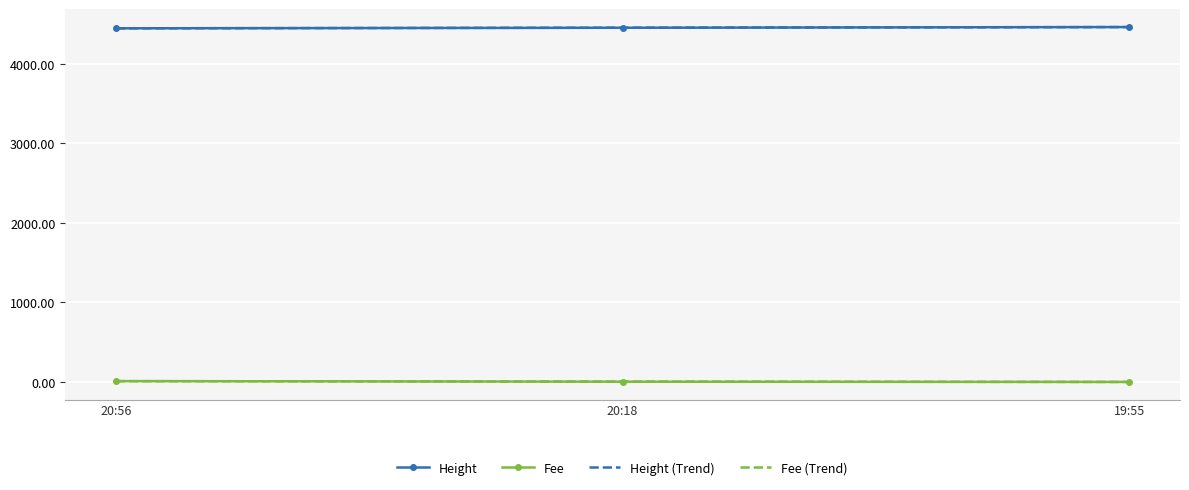

What is the maximum value for Height (Trend)?

4464.7